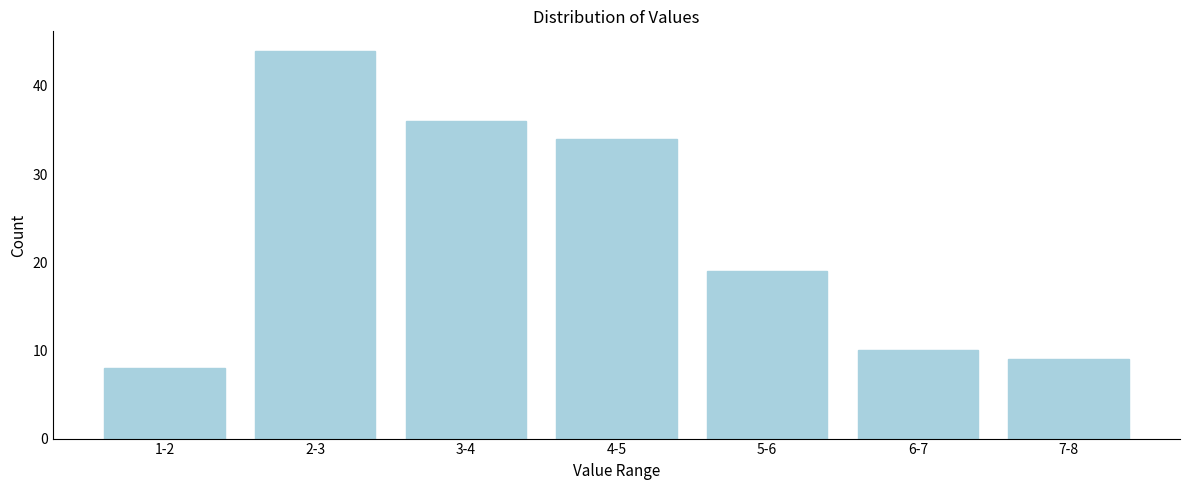

Reading left to right, transcribe all the data shown in this chart.

8	44	36	34	19	10	9